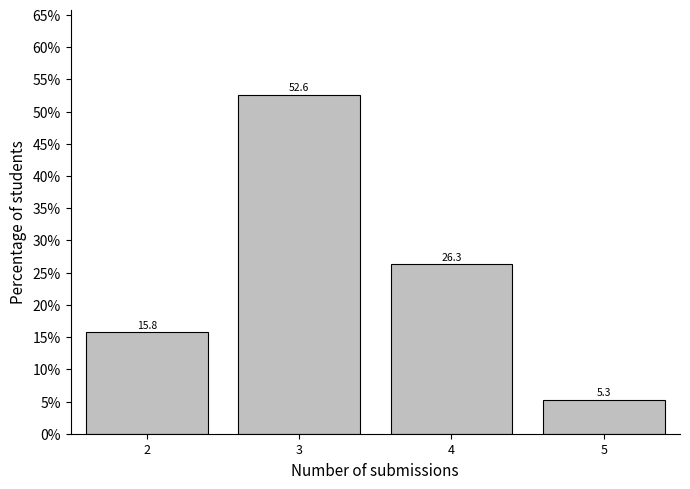

Reading left to right, extract all data points from this chart.

15.8	52.6	26.3	5.3